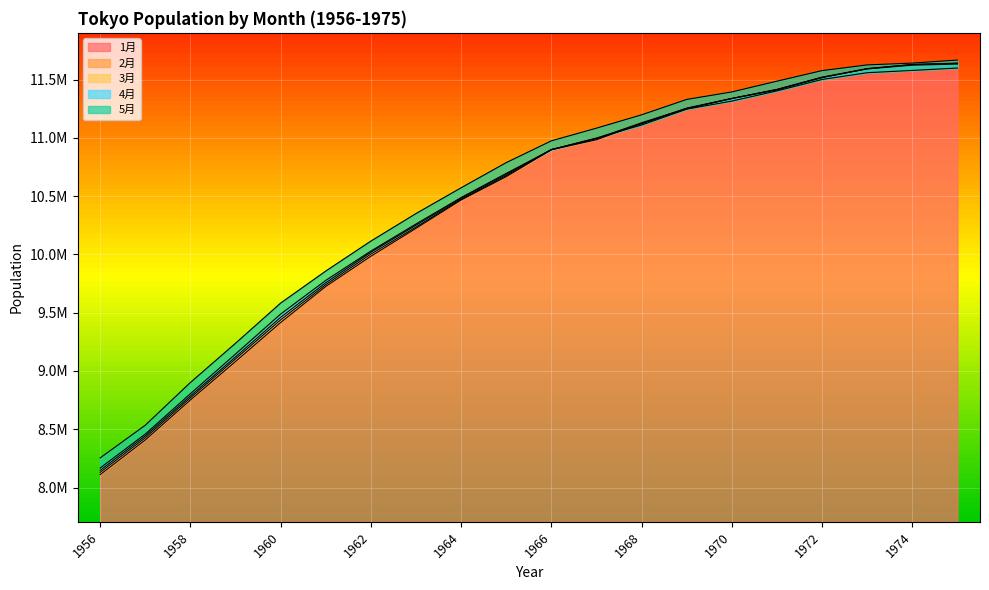

Reading right to left, list all the values displayed in this chart.

1月: 1975=11641248	1974=11630209	1973=11593104	1972=11516697	1971=11411539	1970=11337809	1969=11249603	1968=11124879	1967=10983963	1966=10898133	1965=10667390	1964=10467231	1963=10224309	1962=9984821	1961=9725764	1960=9416364	1959=9081817	1958=8751593	1957=8408710	1956=8111233
2月: 1975=11639531	1974=11629305	1973=11595134	1972=11520206	1971=11415705	1970=11338920	1969=11253205	1968=11129697	1967=10995208	1966=10900405	1965=10676373	1964=10473474	1963=10235053	1962=10003055	1961=9740933	1960=9438747	1959=9103514	1958=8769983	1957=8427087	1956=8130214
3月: 1975=11633323	1974=11623788	1973=11591440	1972=11520483	1971=11415768	1970=11337548	1969=11255547	1968=11121530	1967=10993454	1966=10900139	1965=10686660	1964=10482472	1963=10250806	1962=10019298	1961=9757224	1960=9460786	1959=9120862	1958=8785790	1957=8443447	1956=8147674
4月: 1975=11599404	1974=11578938	1973=11559269	1972=11501297	1971=11403241	1970=11315921	1969=11246675	1968=11110572	1967=10999237	1966=10898918	1965=10695593	1964=10488296	1963=10261425	1962=10029254	1961=9777634	1960=9488976	1959=9145686	1958=8805428	1957=8458973	1956=8167870
5月: 1975=11667891	1974=11641746	1973=11626321	1972=11577350	1971=11486711	1970=11394338	1969=11330168	1968=11198102	1967=11083722	1966=10974854	1965=10788052	1964=10572062	1963=10351008	1962=10114795	1961=9857818	1960=9582963	1959=9238092	1958=8901660	1957=8534874	1956=8254440